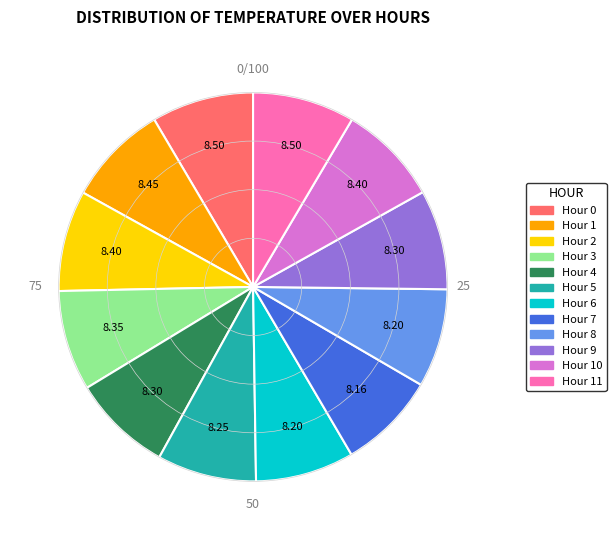

Combined, do Hour 3 and Hour 2 account for over 50%?

No